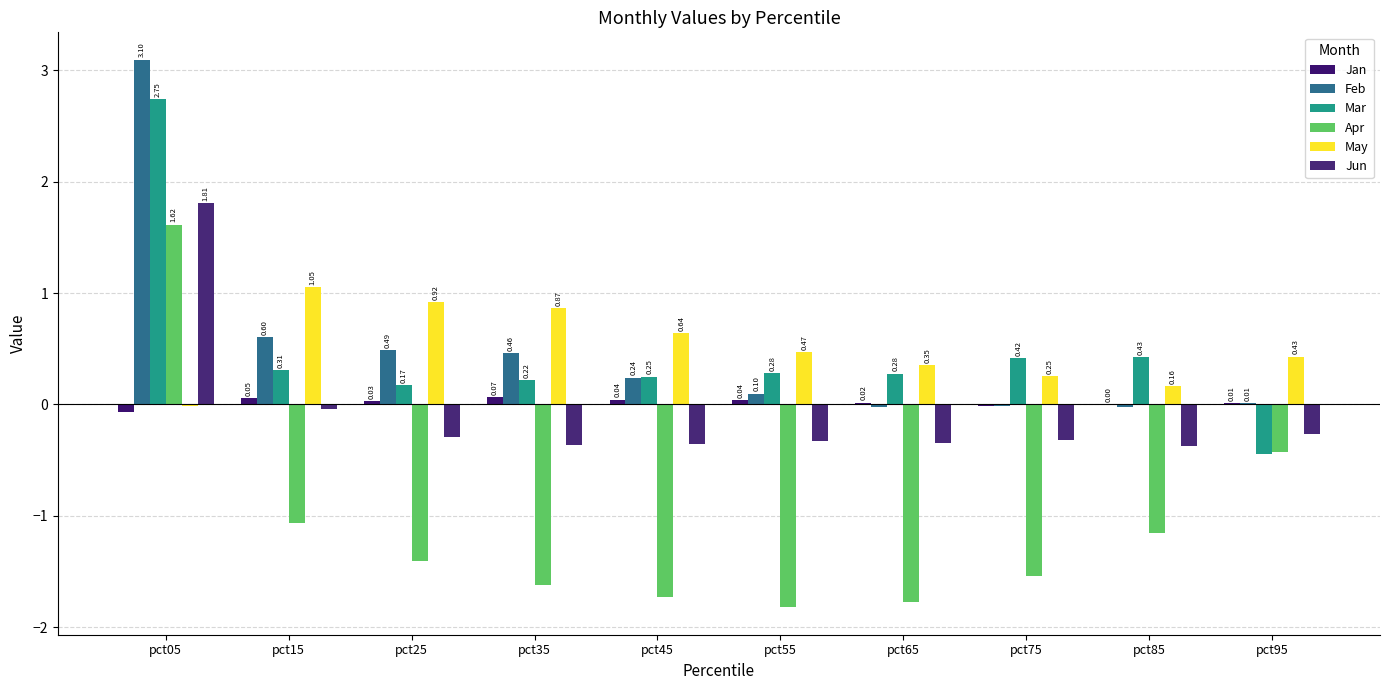

Count the number of data series in this chart.

6